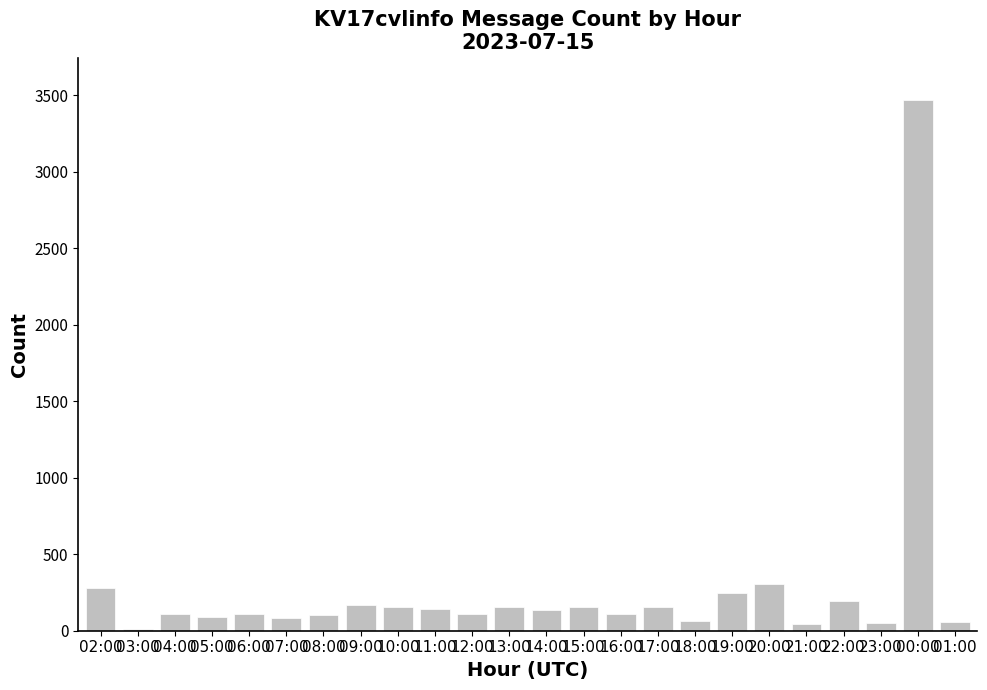

What value does the data have at 07:00, to the nearest 50?

100